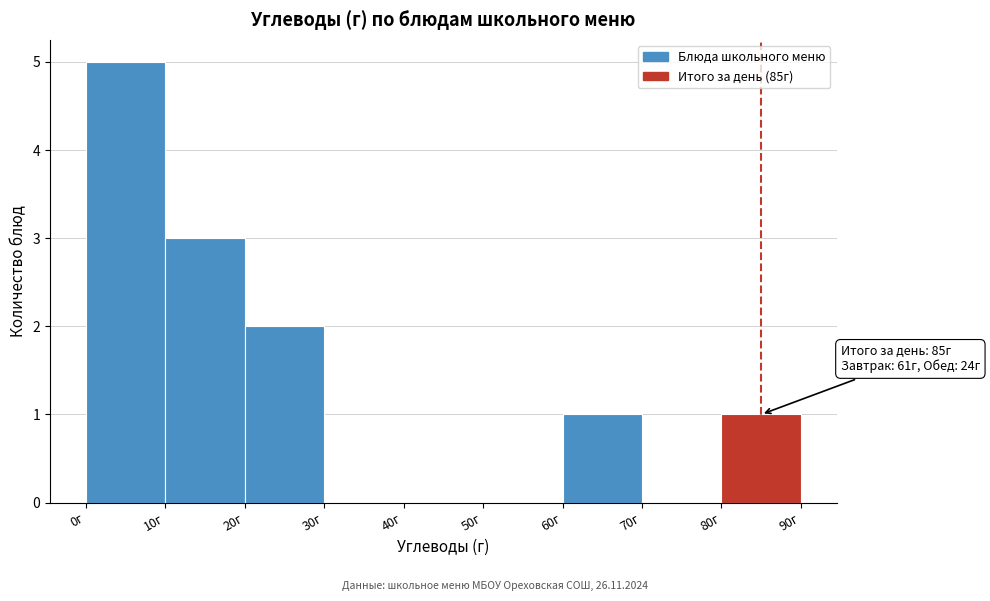

Which range on the x-axis has the tallest bar?

0 to 10